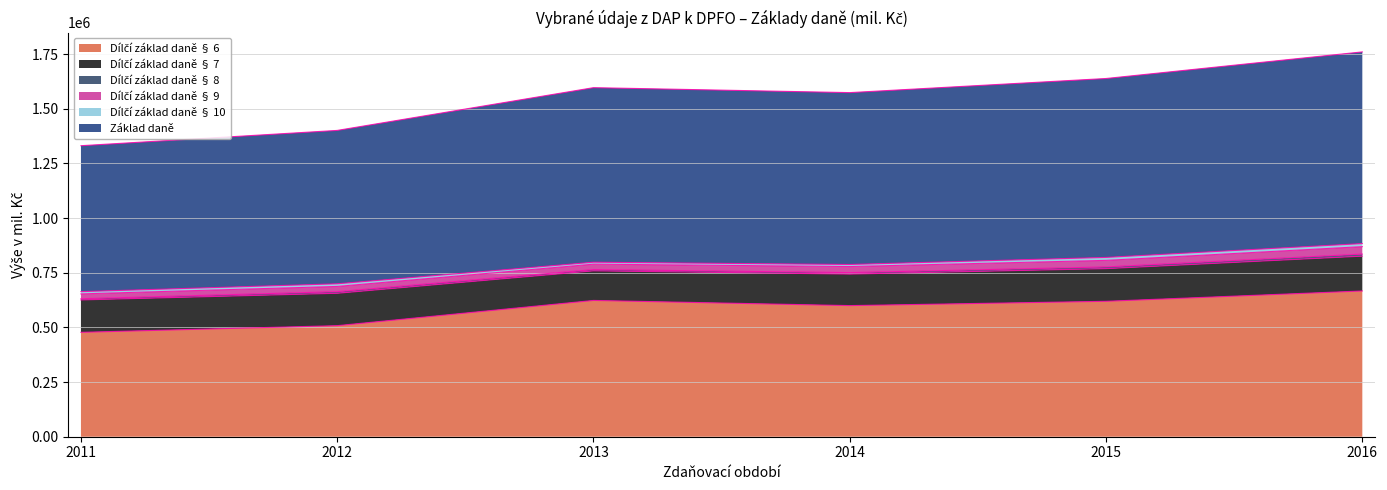

What is the value of the Dílčí základ daně § 7 point at the 5th from the left?

149309.9